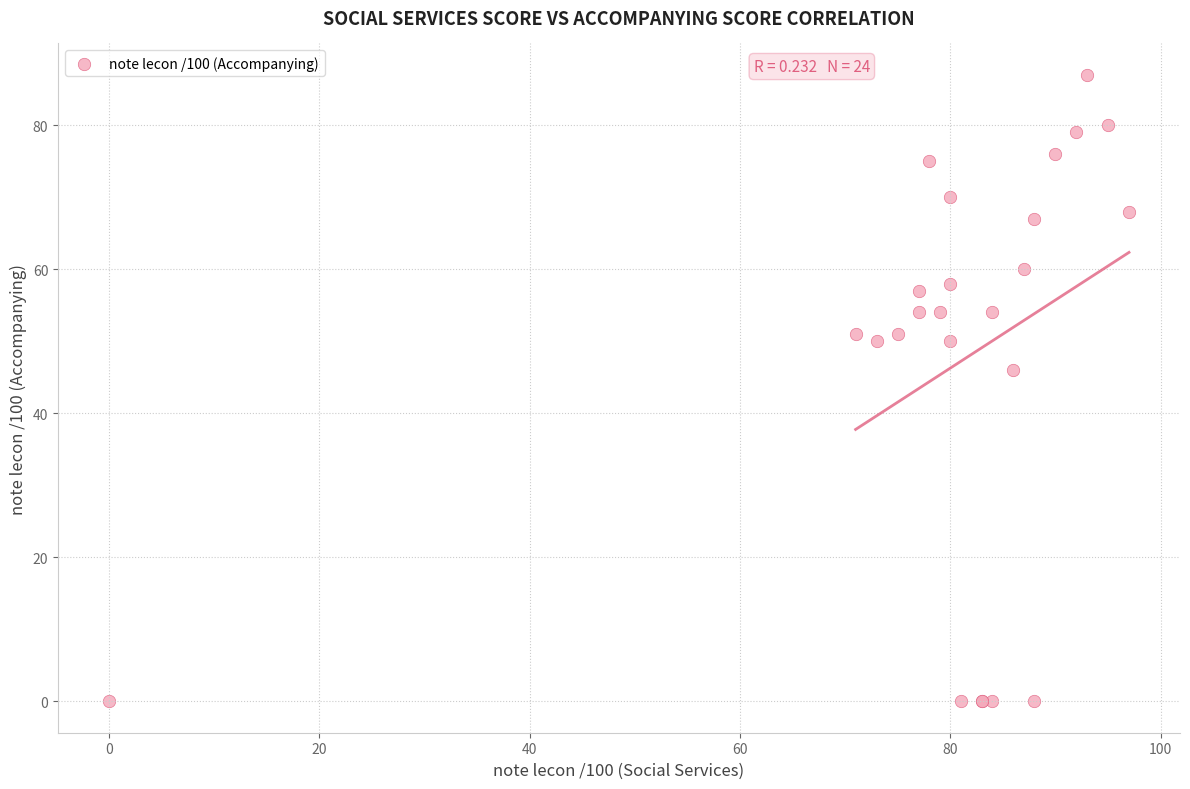

What Y value in the scatter plot is closest to 43?

46